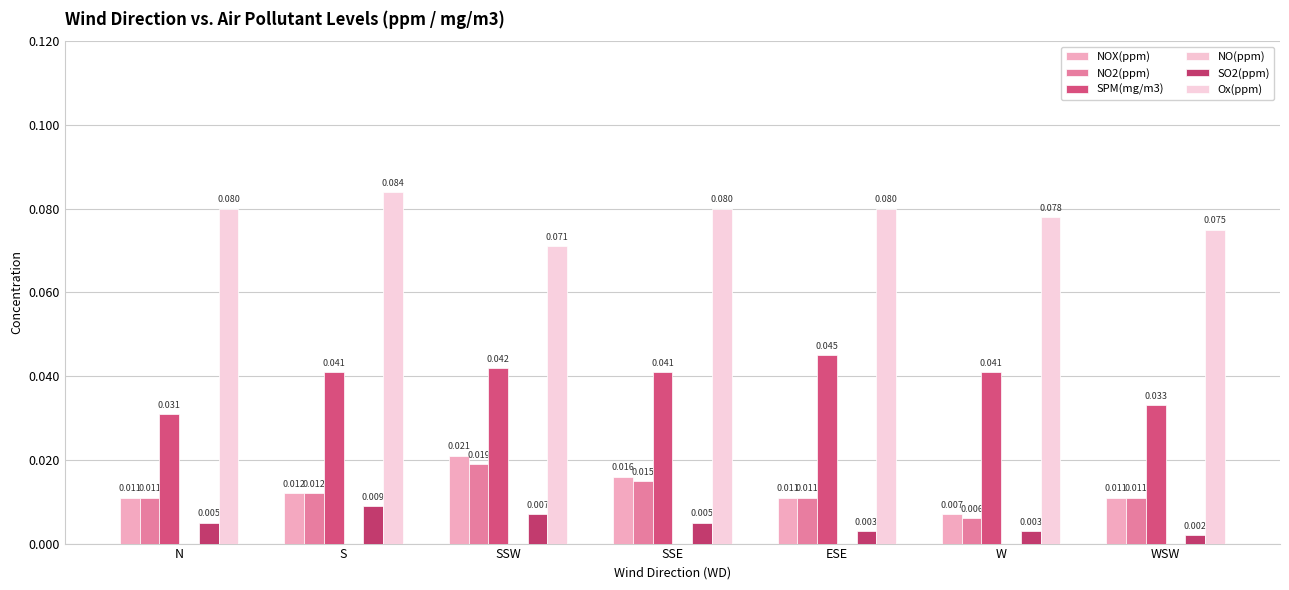

At ESE, list the series in order from largest to smallest.

Ox(ppm), SPM(mg/m3), NOX(ppm), NO2(ppm), SO2(ppm), NO(ppm)